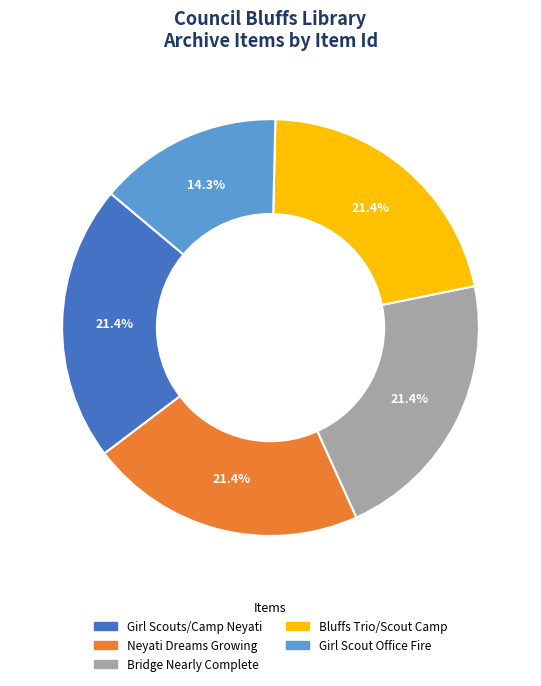

Is there any slice that represents more than half of the pie?

No